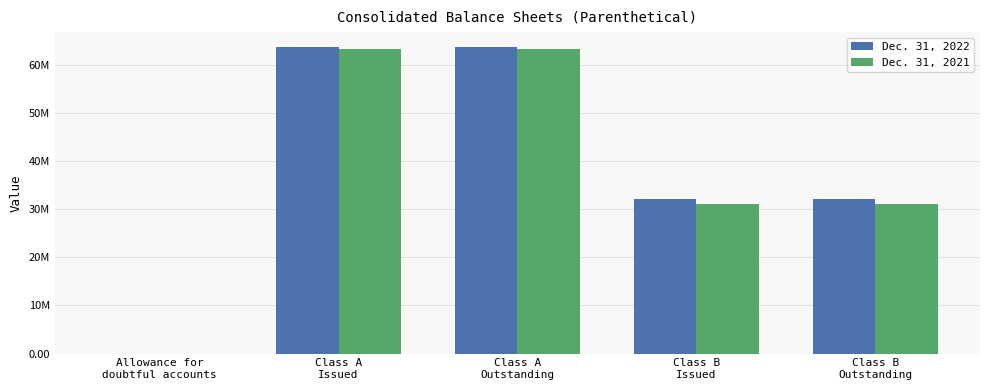

At which category does the chart reach its minimum across all series?

Allowance for
doubtful accounts